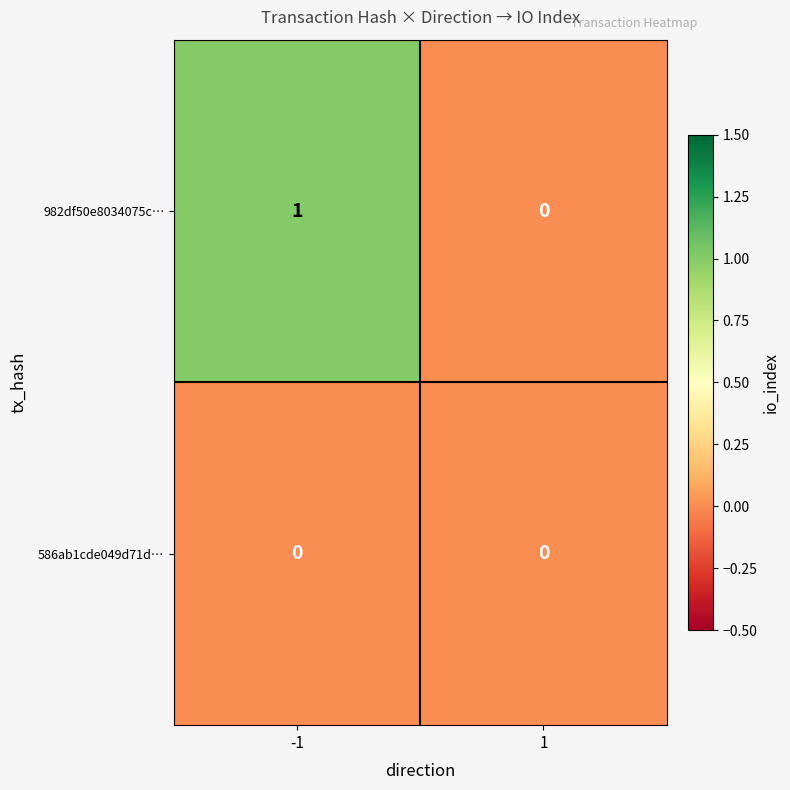

True or false: 982df50e8034075c… has a value of 0 at 1.

True